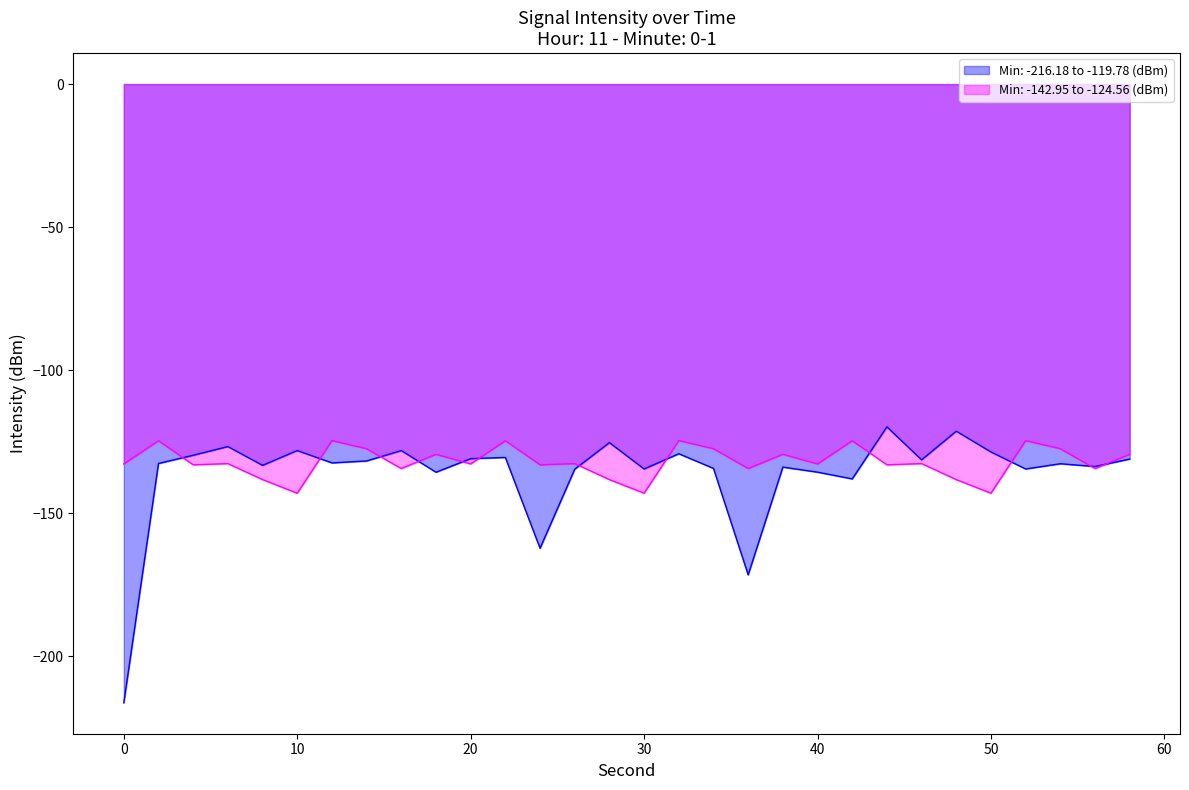

What is the value of the Min: -142.95 to -124.56 (dBm) point at the 28th from the left?

-127.4